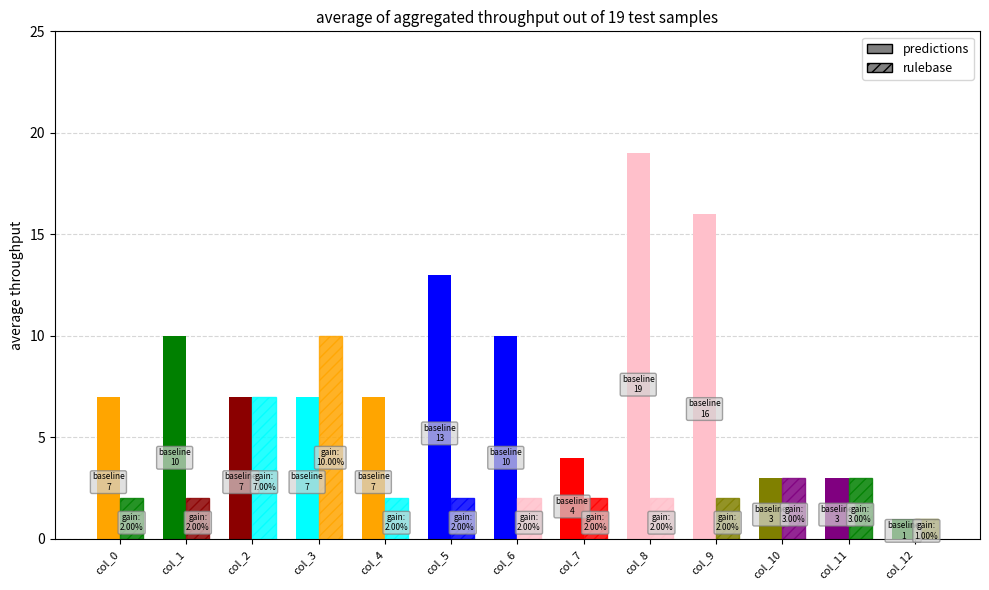

What value does the predictions series have at col_4?

7